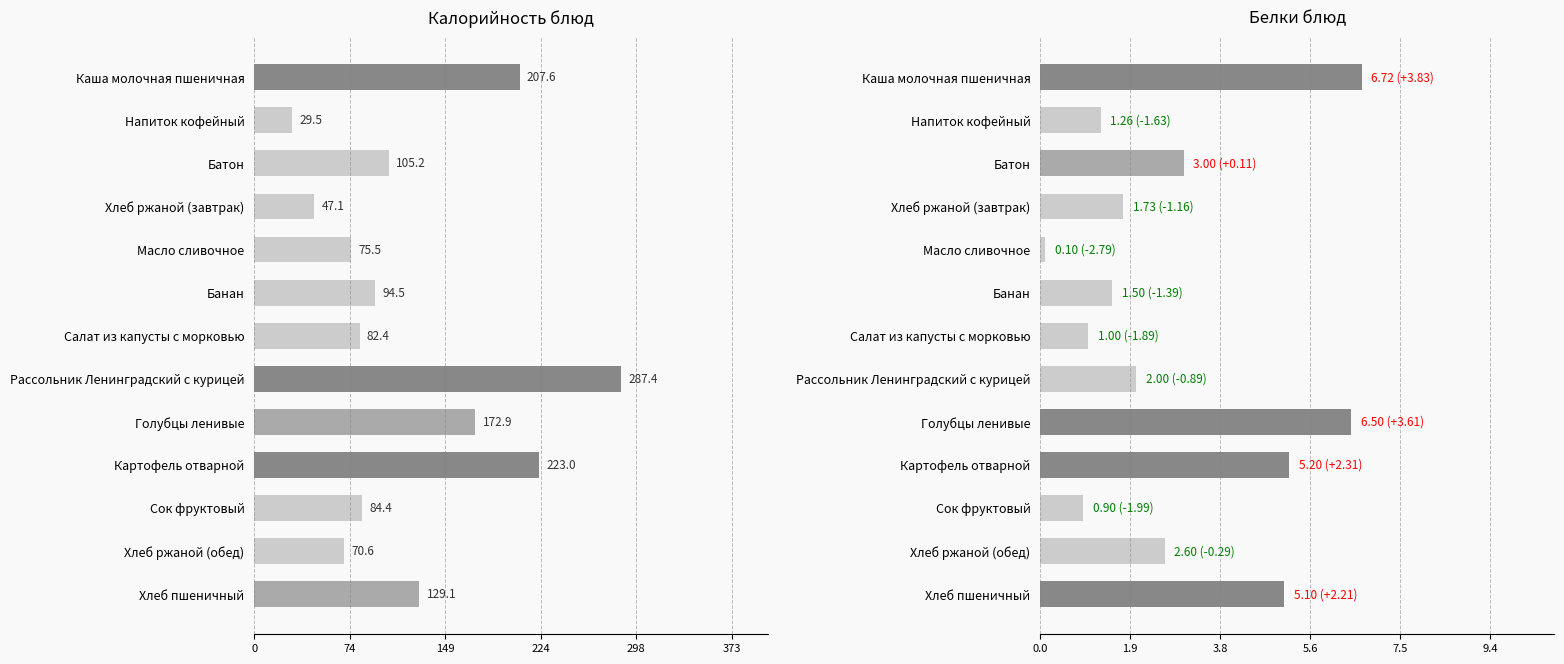

True or false: Белки has a value of 1.0 at Салат из капусты с морковью.

True